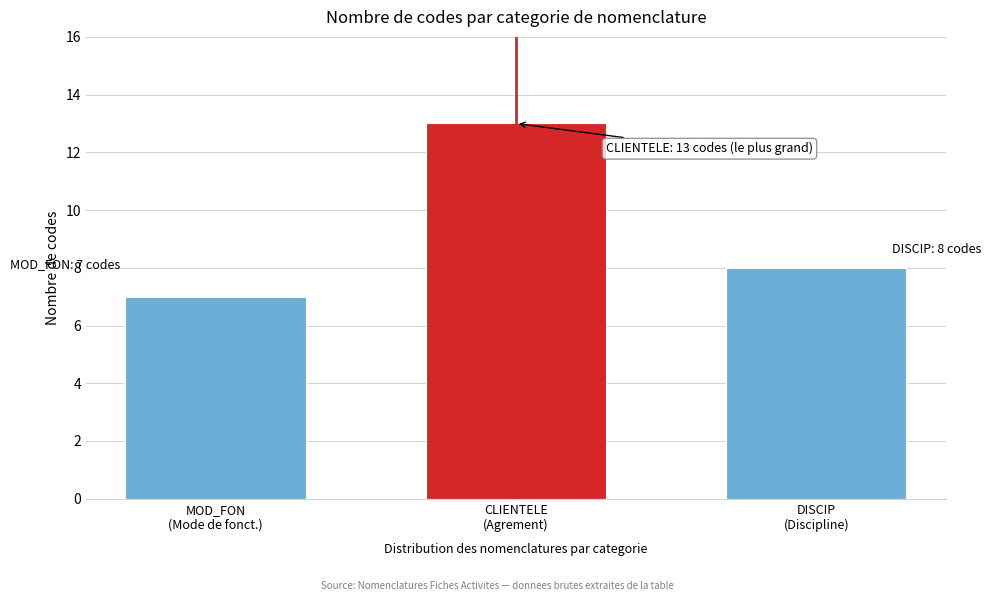

Reading left to right, extract all data points from this chart.

7	13	8